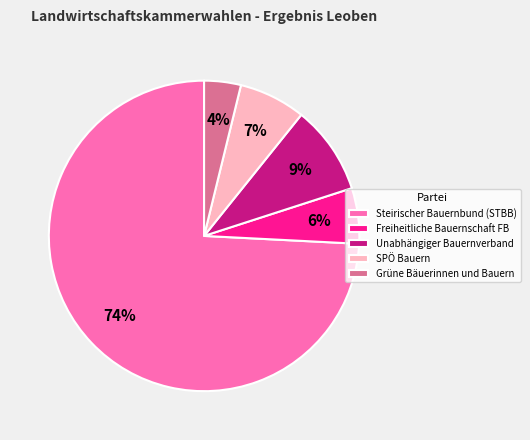

Count the number of slices in the pie.

5